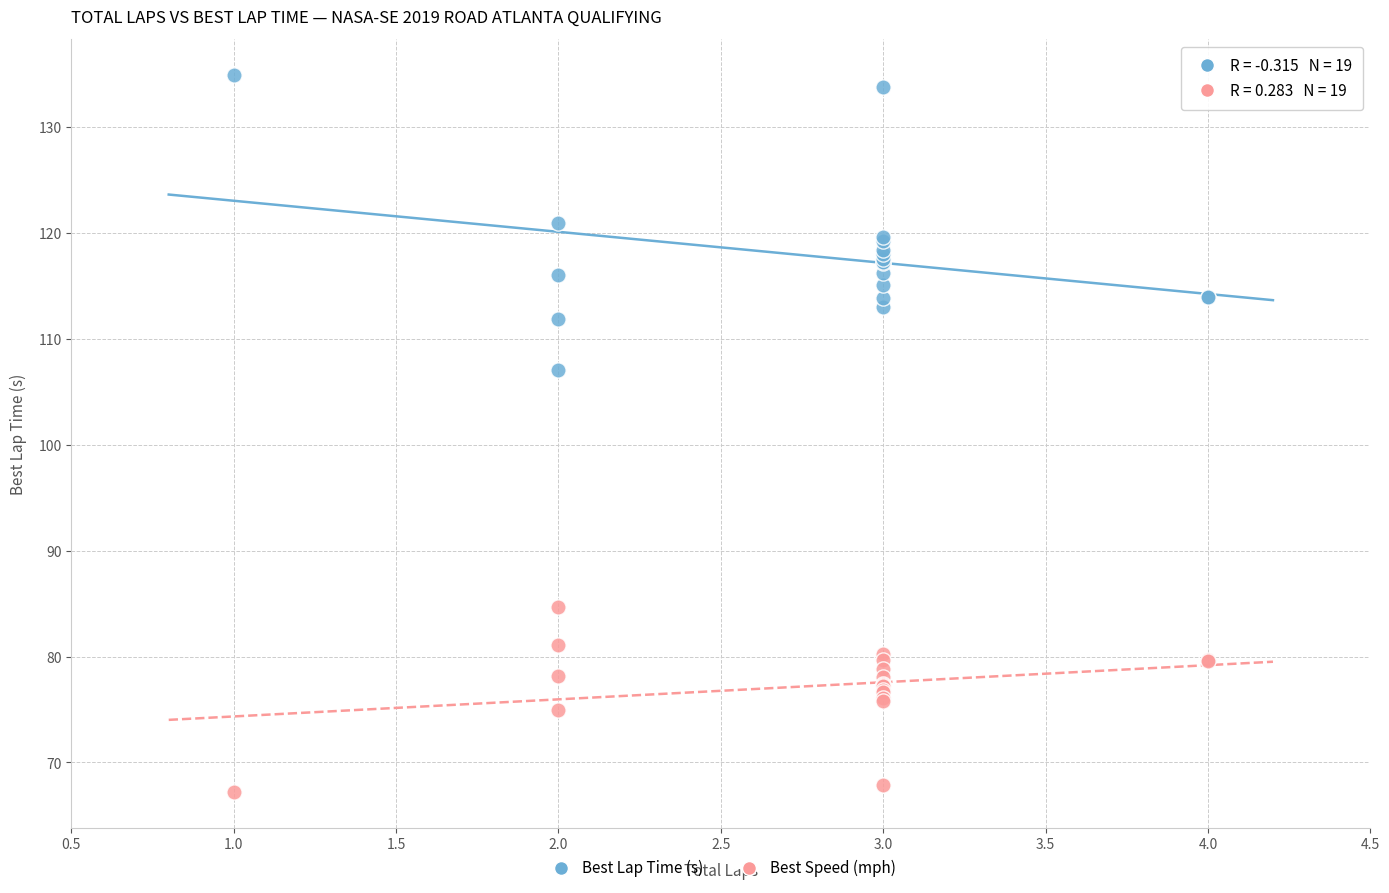

Across all series, what Y value is closest to 101?

107.1